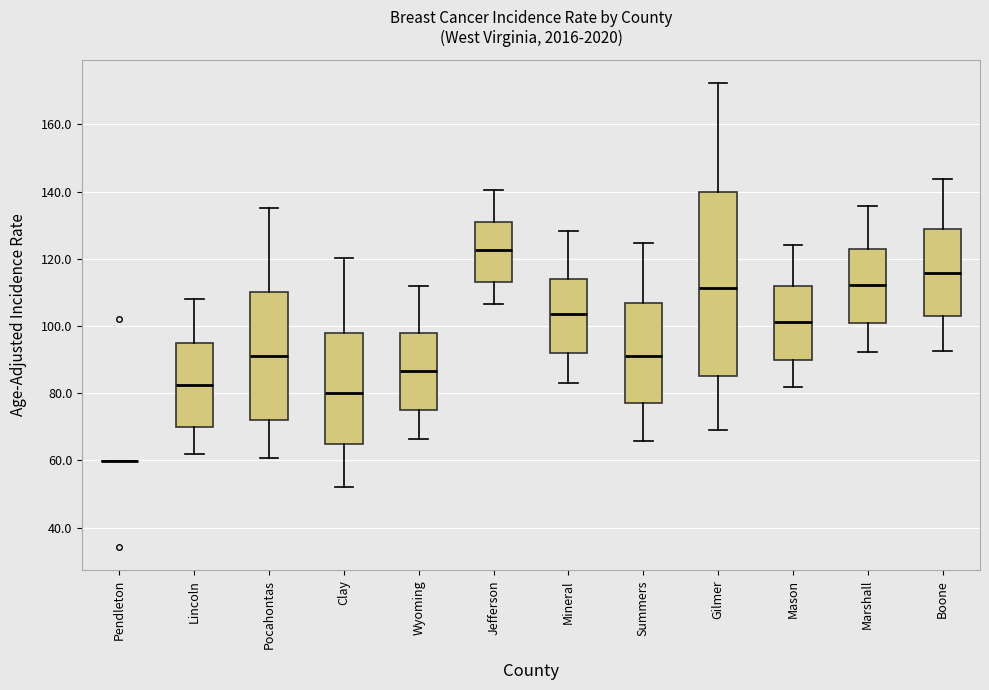

Where does the upper whisker of the box for Gilmer end on the y-axis? The values are not printed on the chart, so give them approximately, as read against the axis.

172